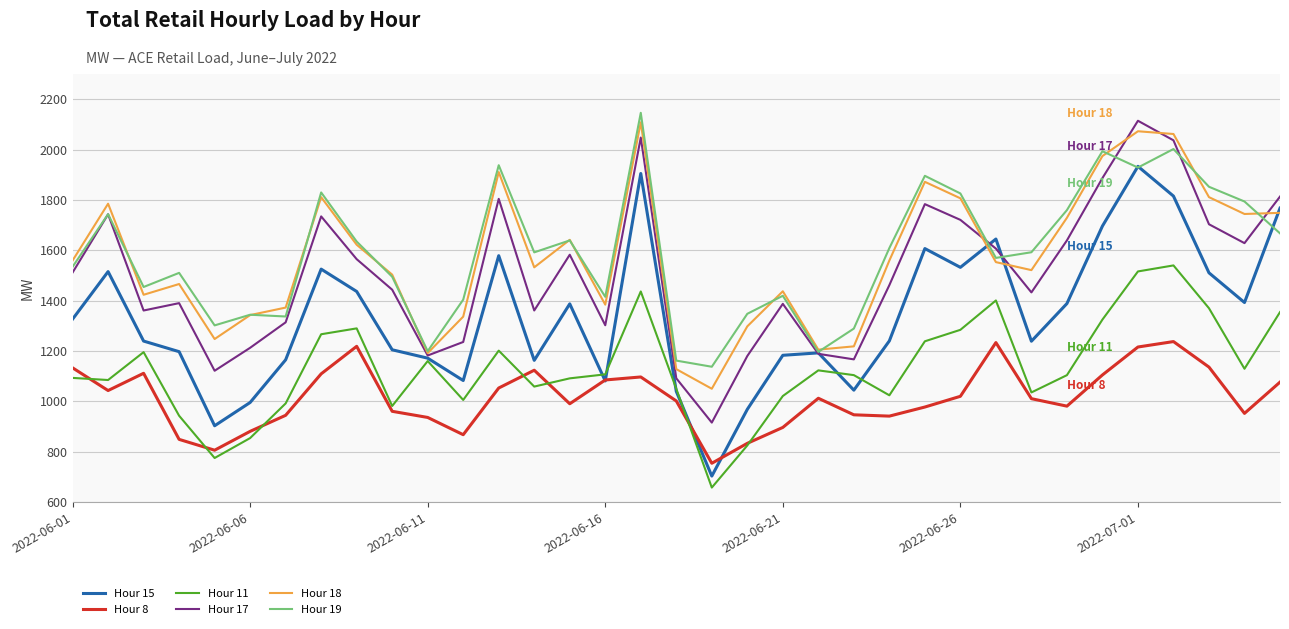

What is the greatest value displayed?

2145.7